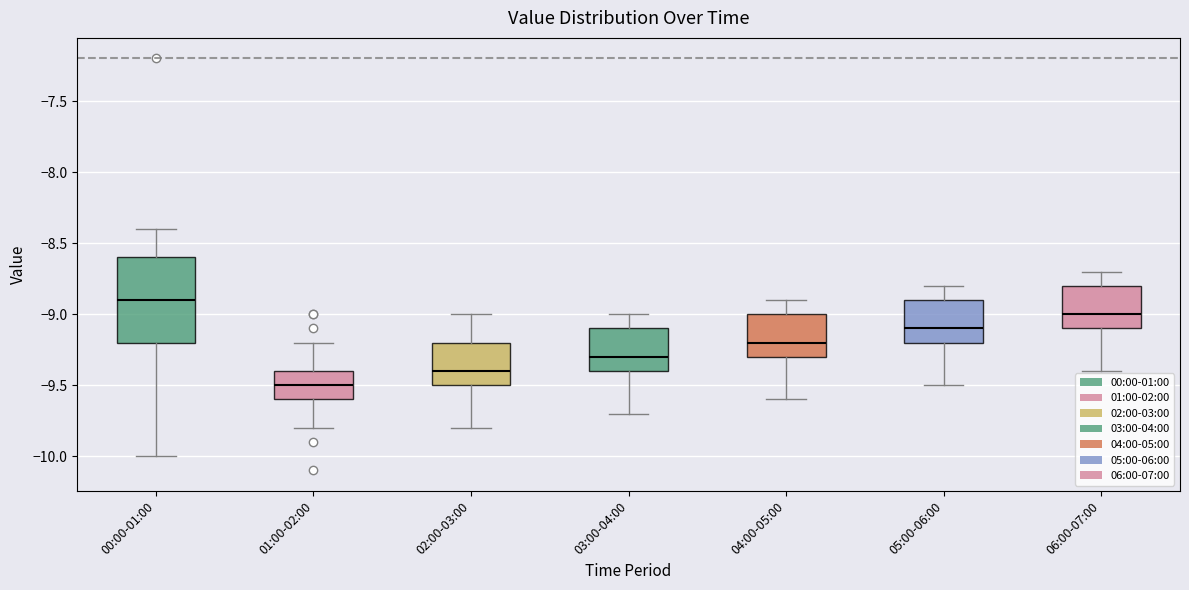

Where is the upper edge of the box for 02:00-03:00 on the y-axis? The values are not printed on the chart, so give them approximately, as read against the axis.

-9.2